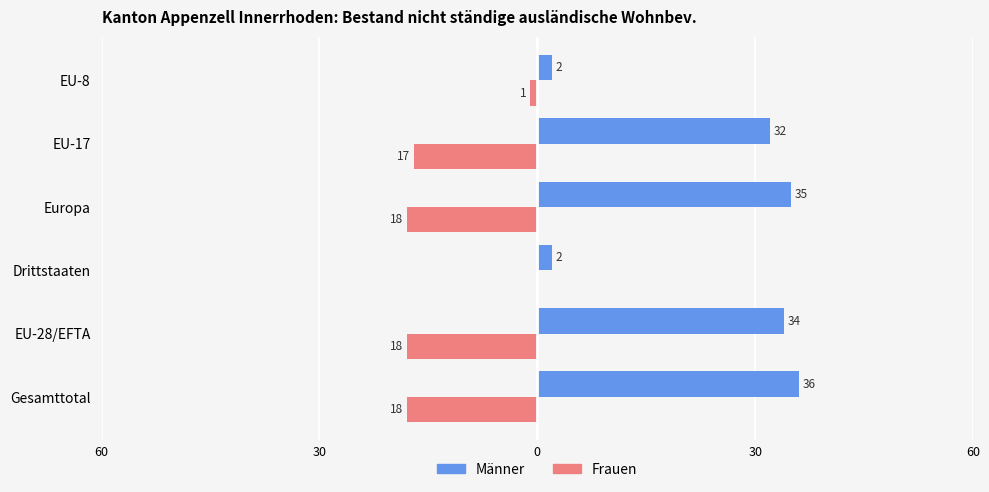

What are all the series names shown in the legend?

Männer, Frauen